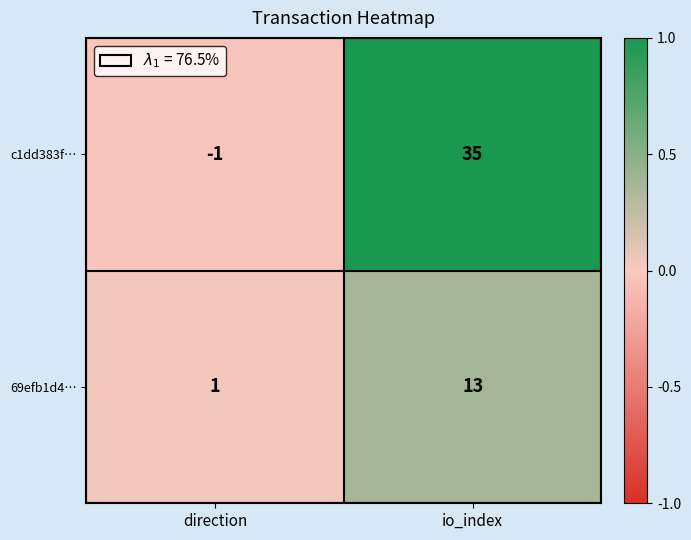

Between direction and io_index, which series saw the biggest shift?

c1dd383f…